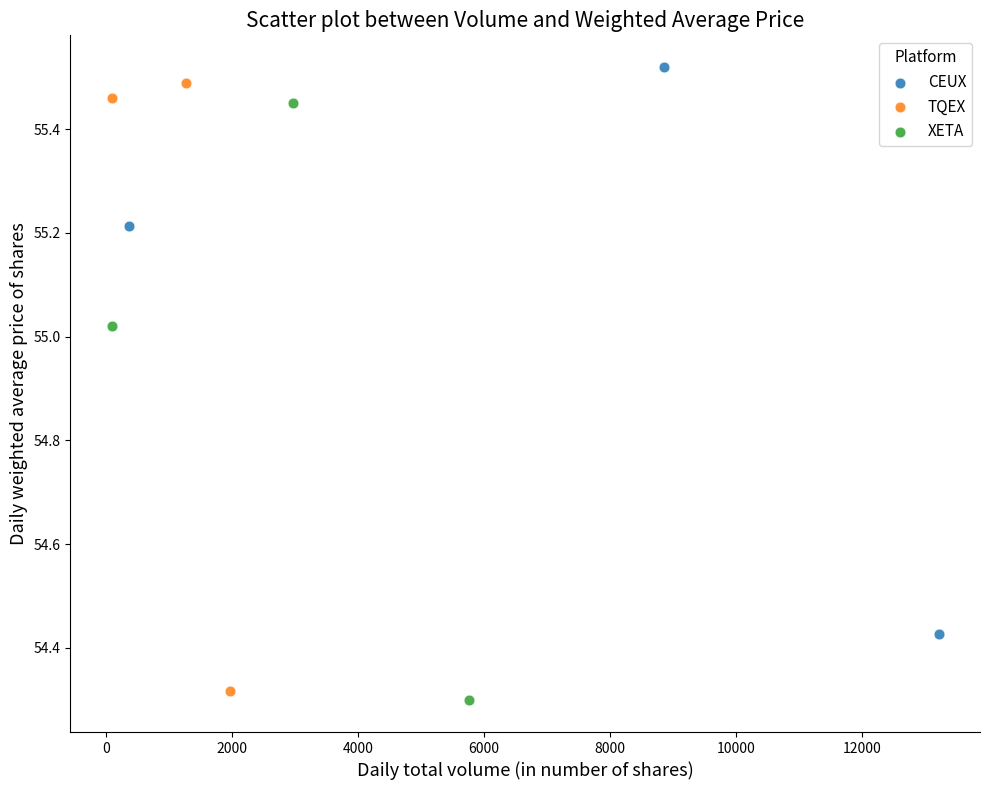

What are all the series names shown in the legend?

CEUX, TQEX, XETA